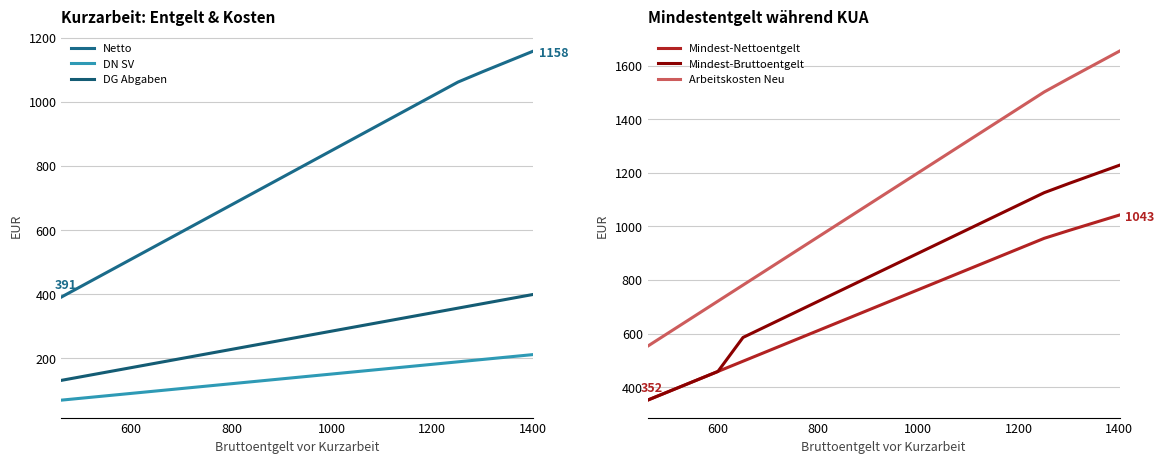

True or false: Mindest-Bruttoentgelt and Arbeitskosten Neu intersect in this chart.

False